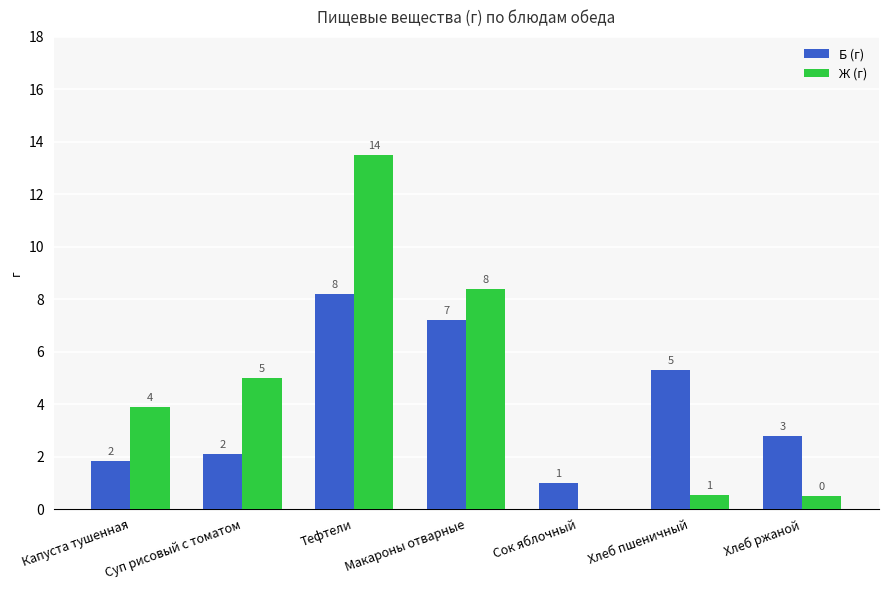

The value of Ж (г) at Капуста тушенная is 1.9. True or false?

False